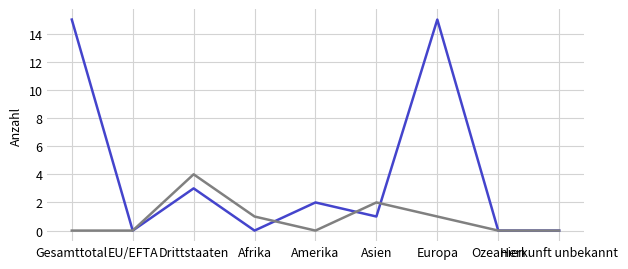

What position from the right is Herkunft unbekannt?

1